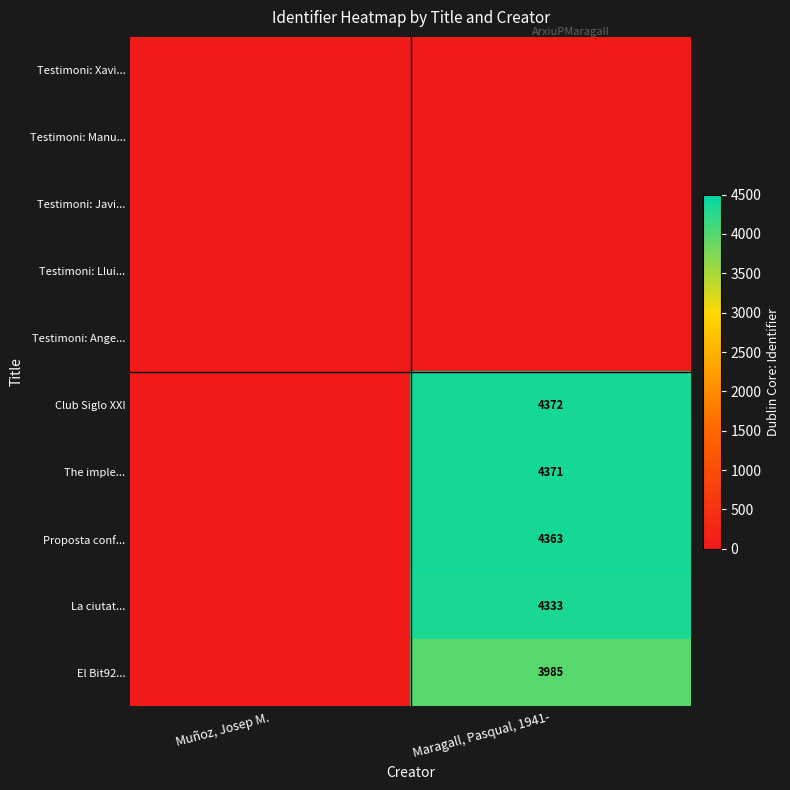

The Club Siglo XXI series shows 1517 at Maragall, Pasqual, 1941-. True or false?

False